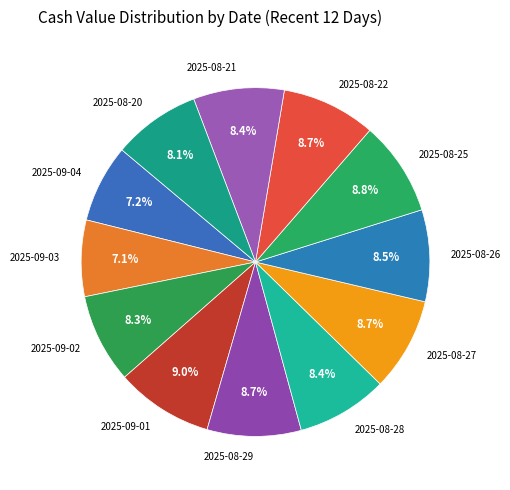

Does any single category account for the majority?

No